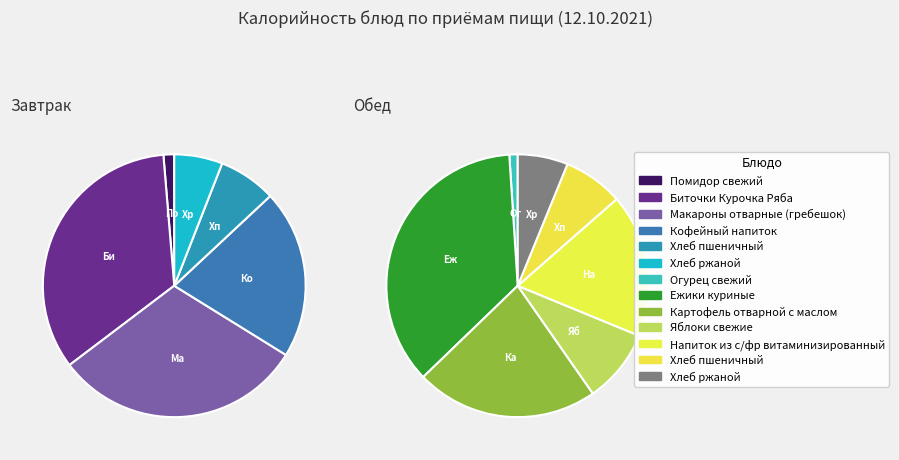

True or false: Хлеб пшеничный (обед) accounts for 1% of the total.

False